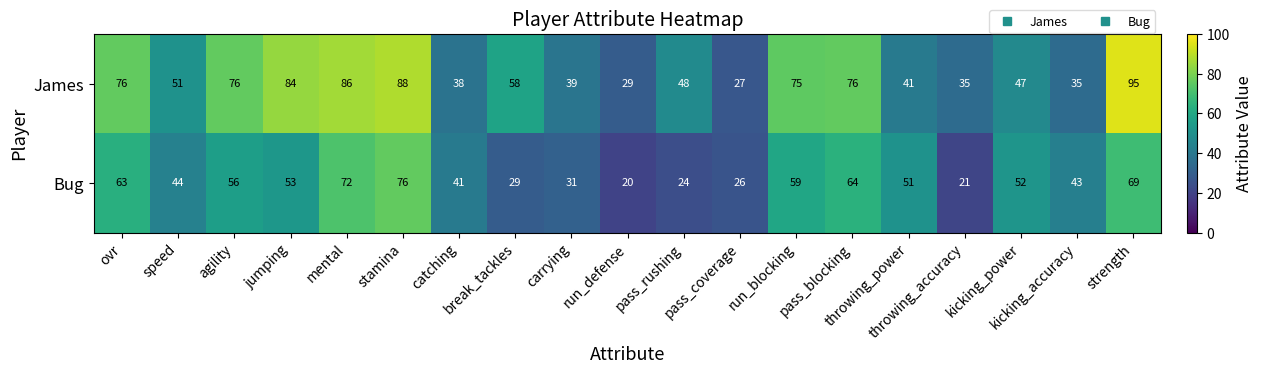

What is the greatest value displayed?

95